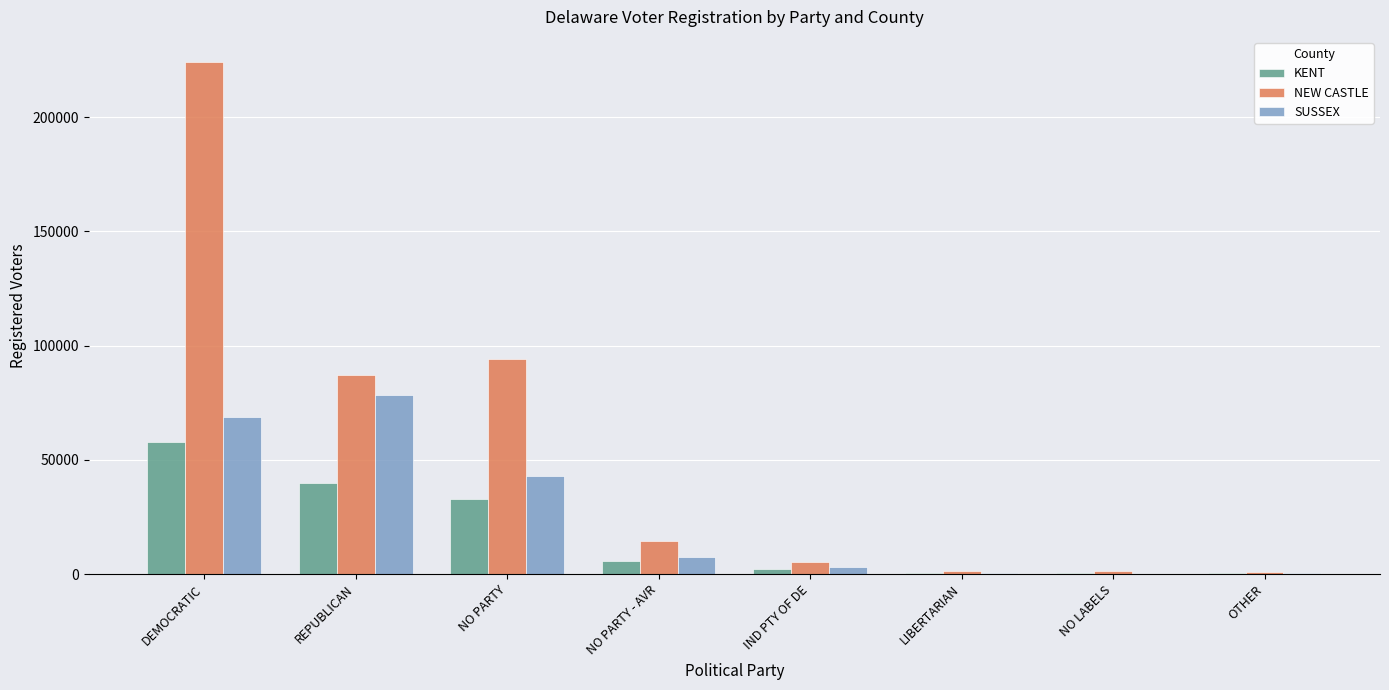

Is it true that NEW CASTLE equals 14703 at NO PARTY - AVR?

True